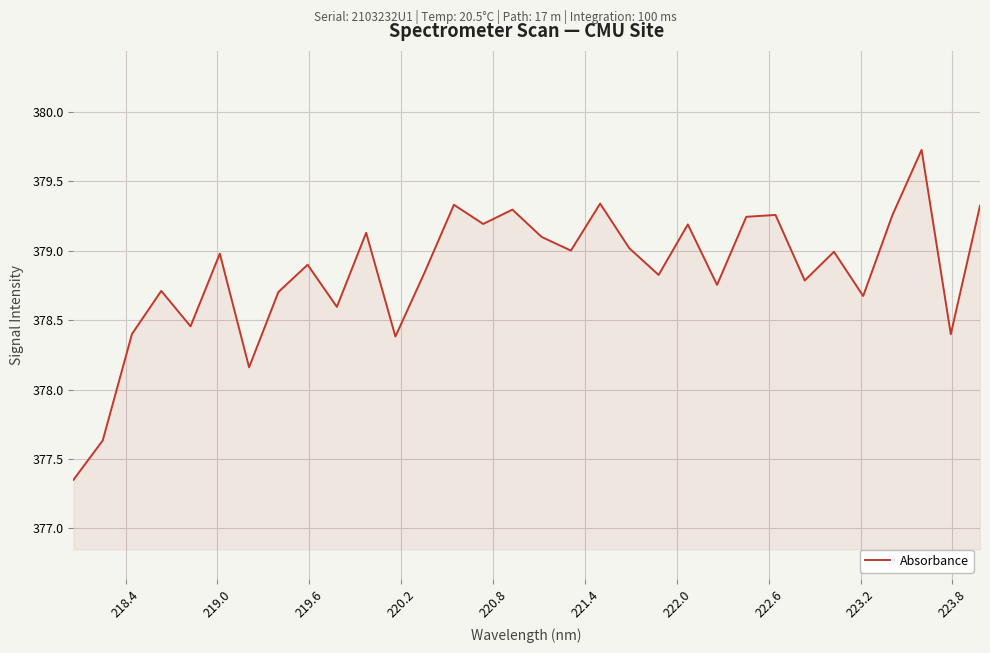

Count the number of values greater than 378.

30